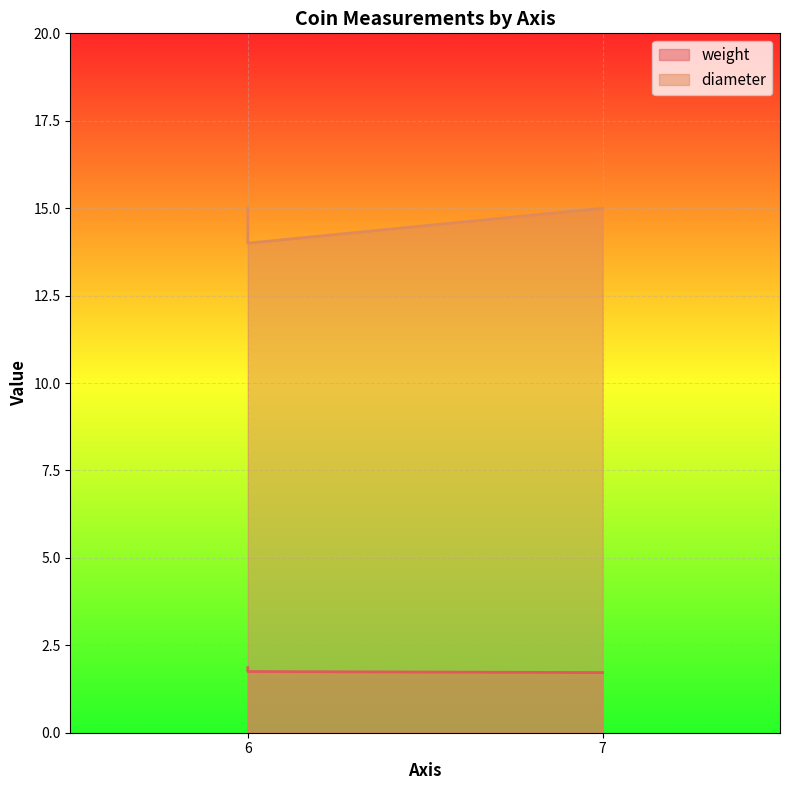

Is the value of diameter at 6 greater than the value of weight at 6?

Yes